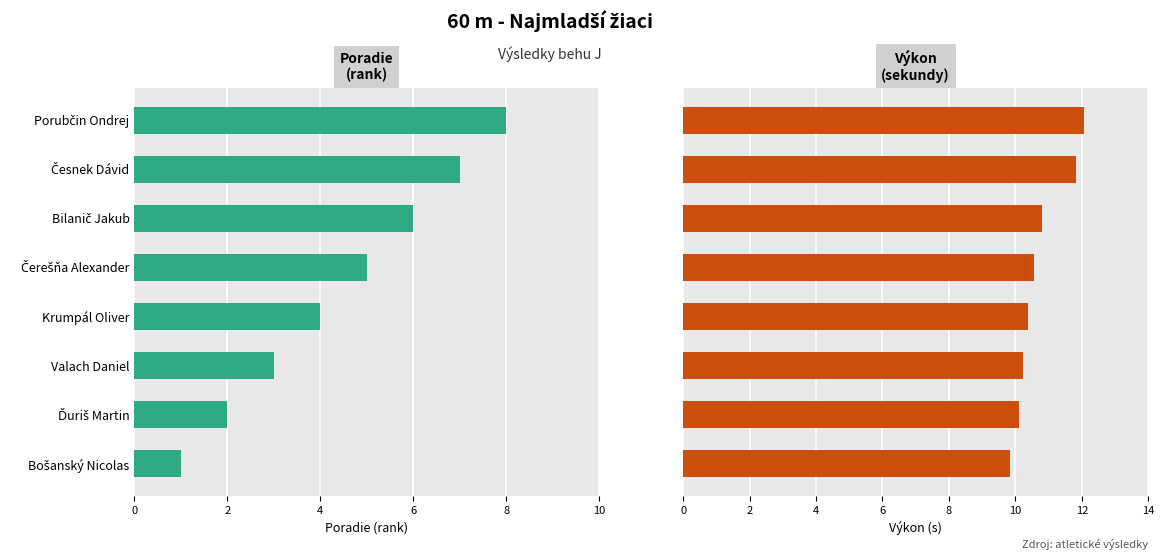

At Česnek Dávid, list the series in order from largest to smallest.

Výkon, Poradie